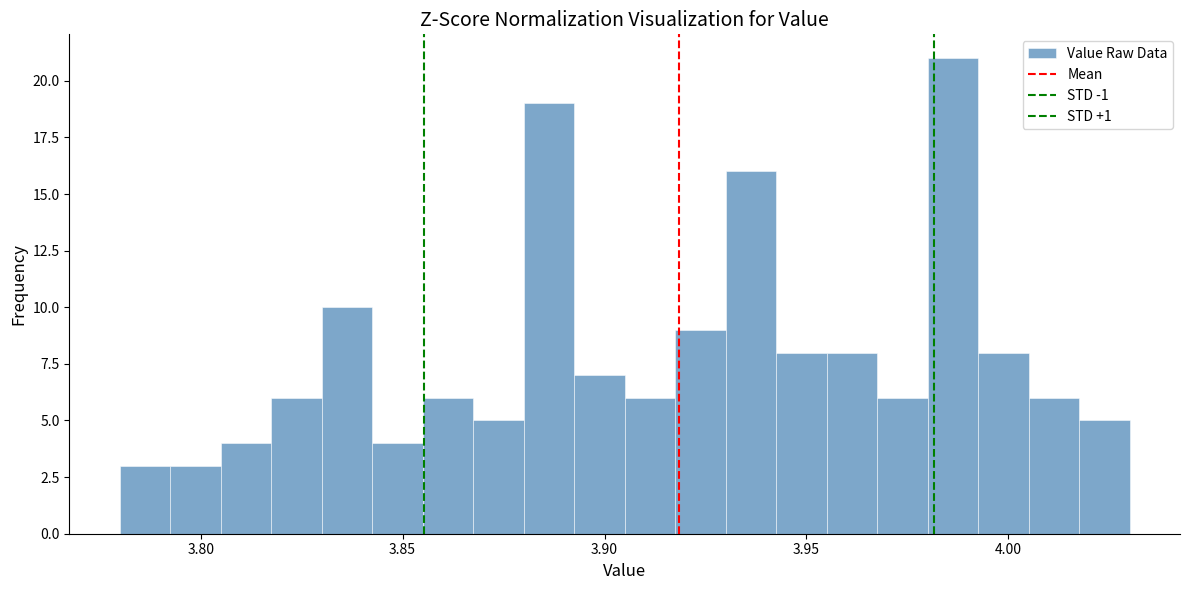

Read against the x-axis, roughly where is the centre of the tallest bar?

3.985